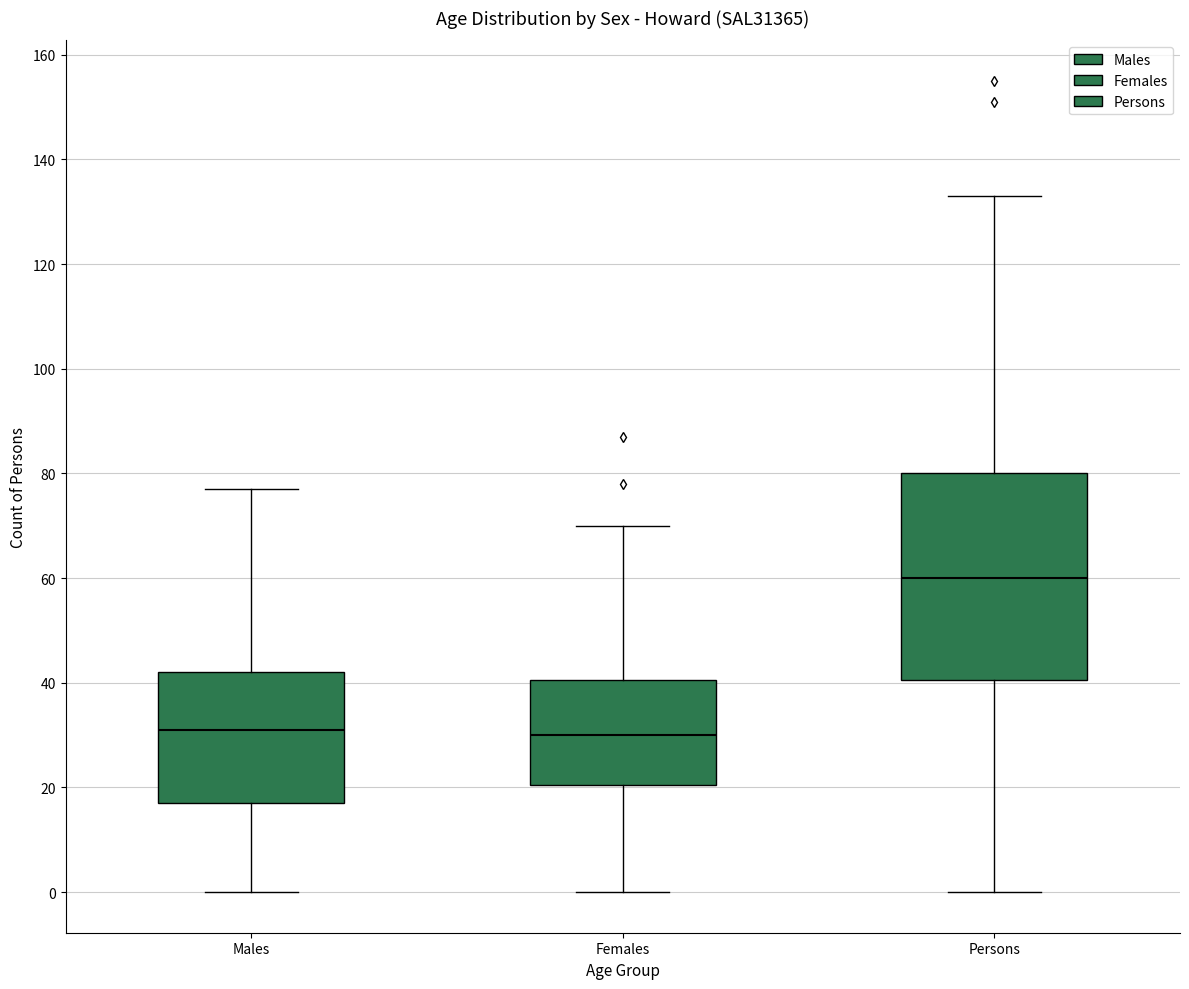

Comparing the boxes themselves (not the whiskers), which one is the tallest?

Persons